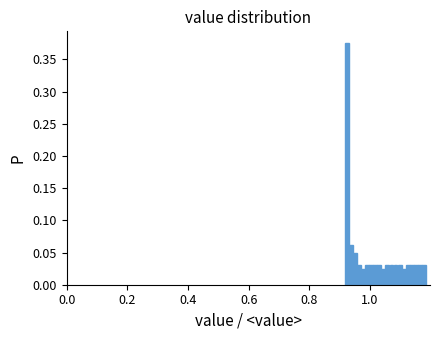

Around what value on the x-axis is the tallest bar? Give the approximate position of its centre, as read against the axis.

0.92